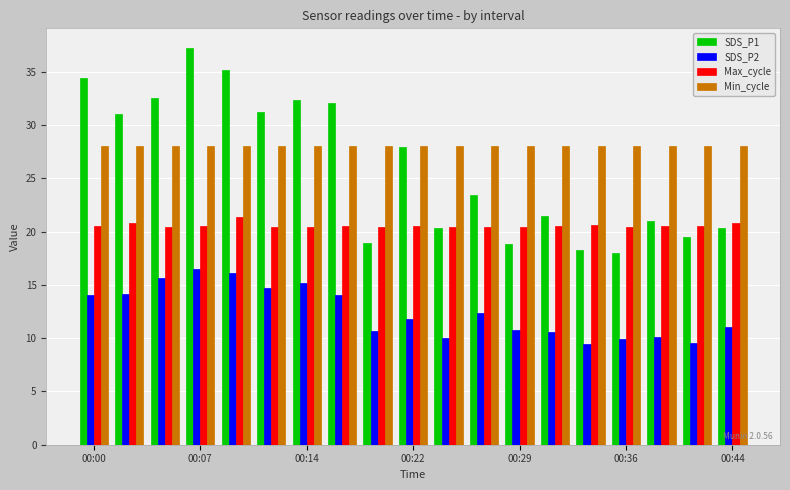

How many bars are there in total?

76